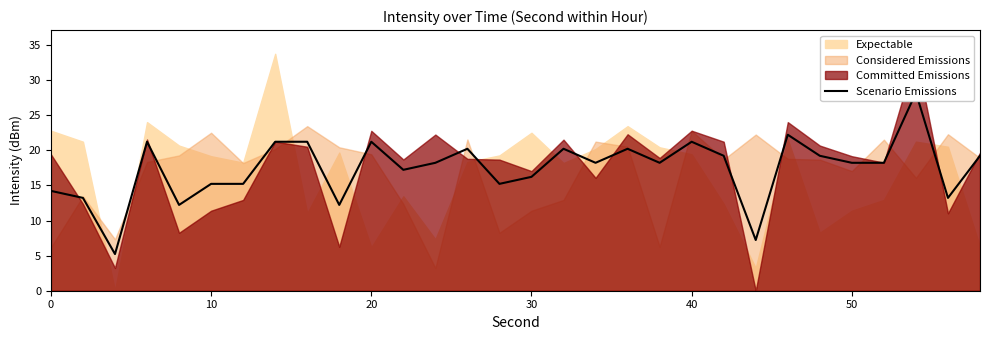

How many lines are shown in the chart?

1